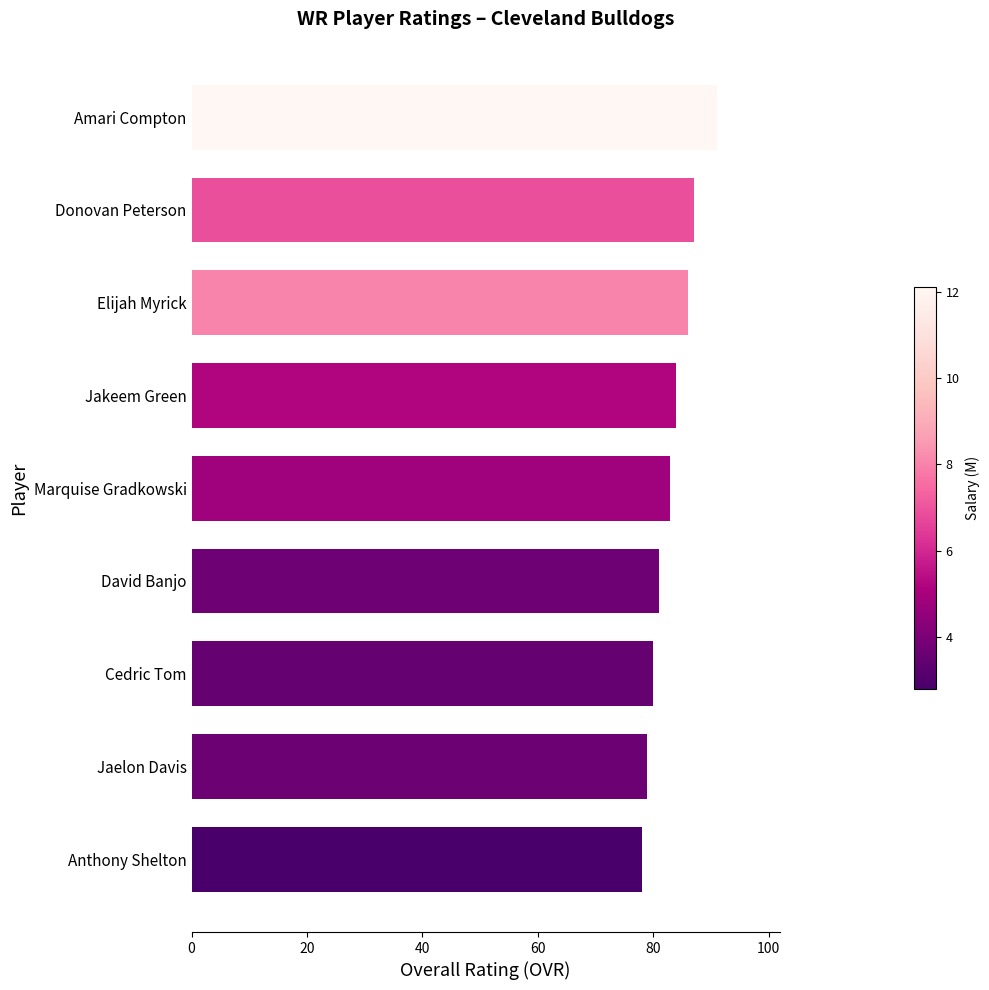

Approximately how many times larger is the value at David Banjo compared to Elijah Myrick?

0.9